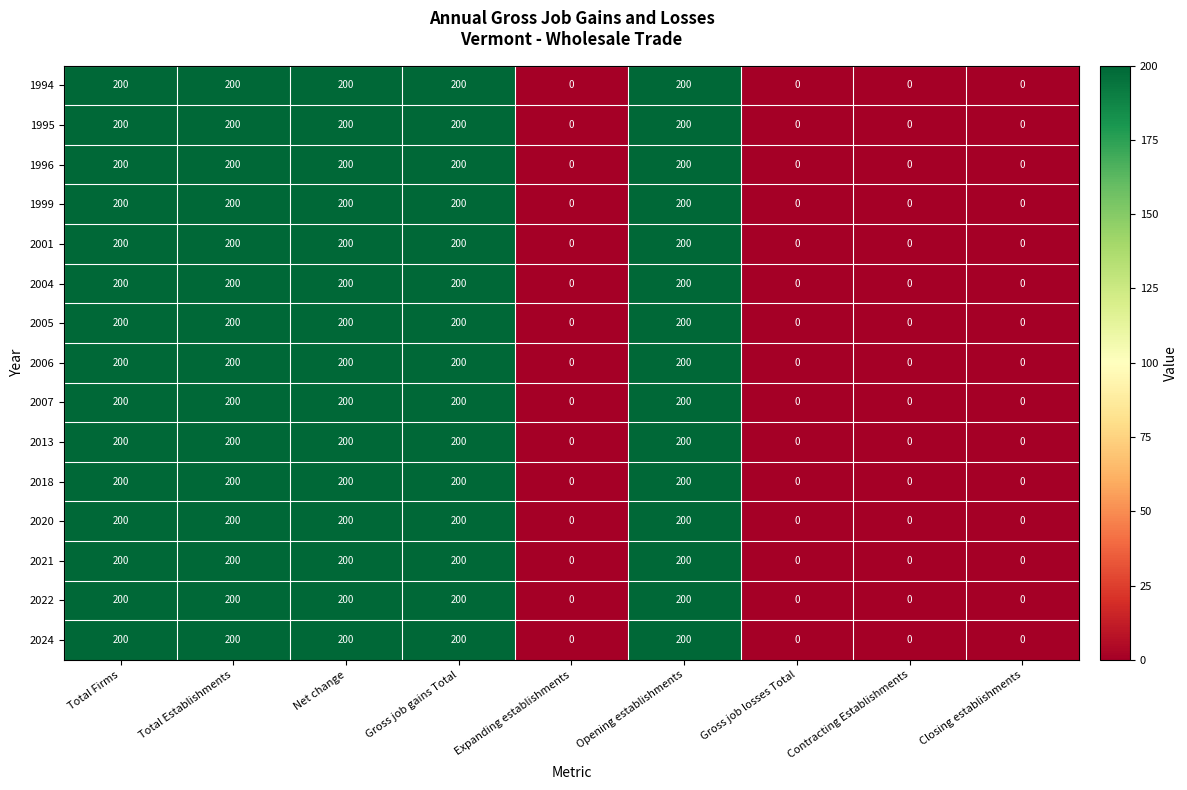

At how many categories does at least one series exceed 11?

5